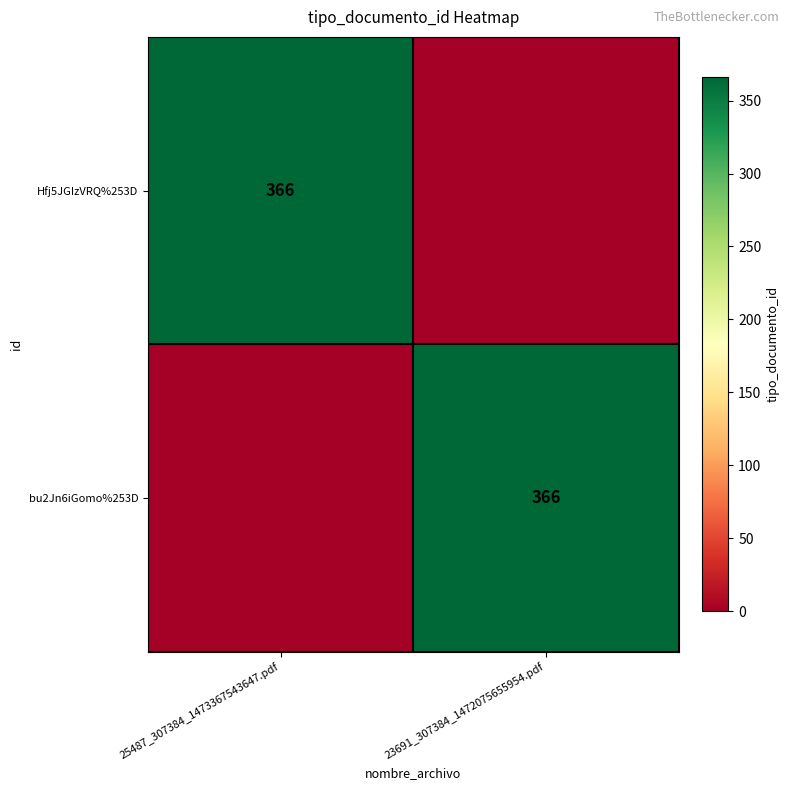

Is it true that bu2Jn6iGomo%253D equals 162 at 23691_307384_1472075655954.pdf?

False